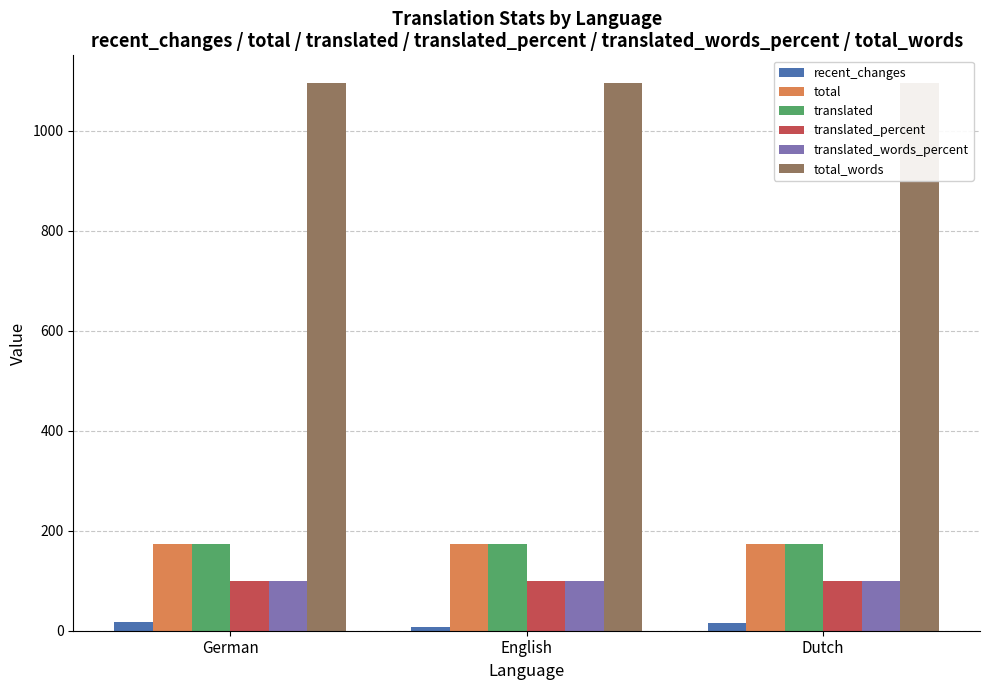

At which label does total_words reach its peak?

German